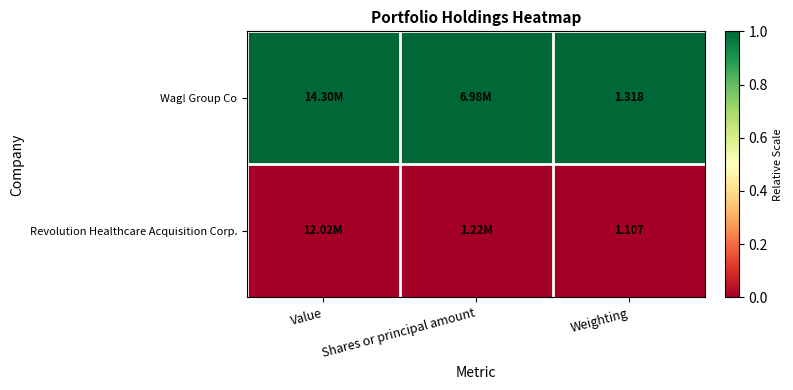

At Weighting, list the series in order from largest to smallest.

Wag! Group Co, Revolution Healthcare Acquisition Corp.